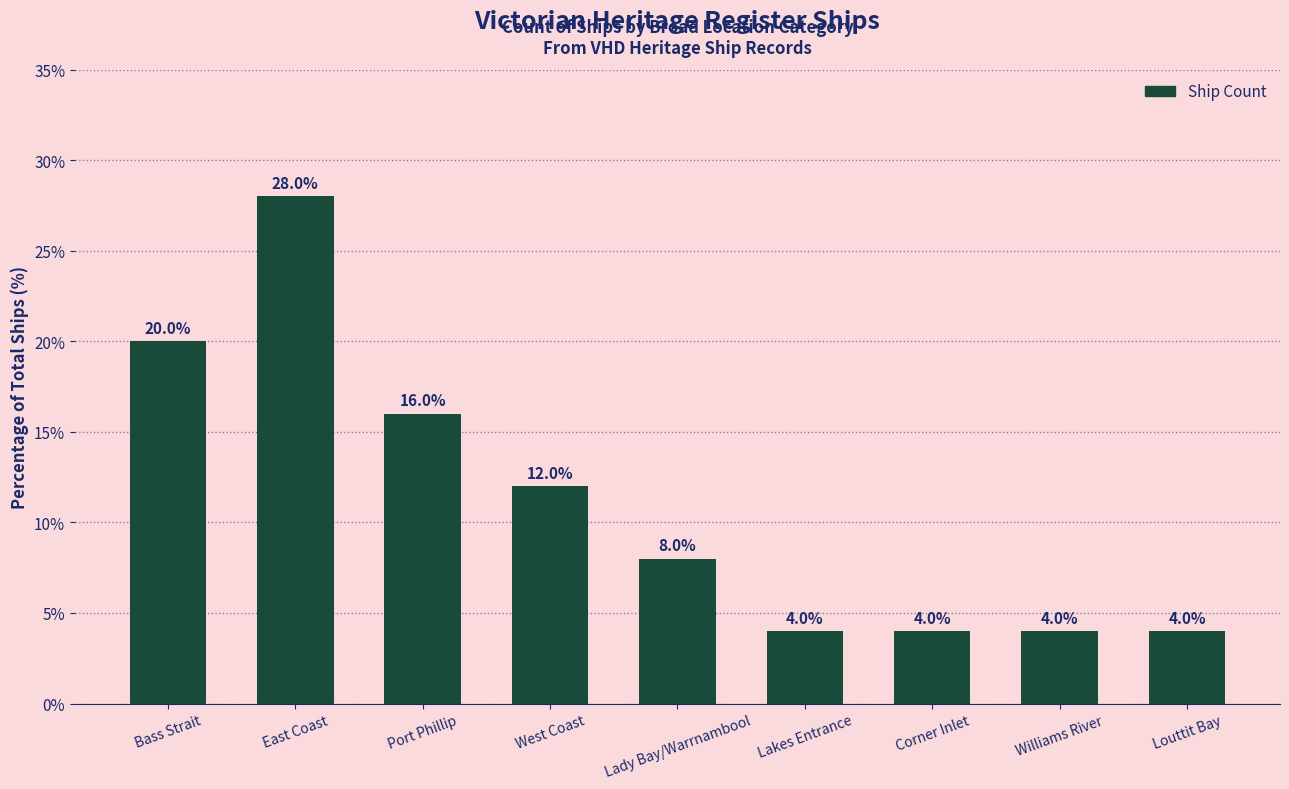

True or false: the data shows 12.0 at West Coast.

True